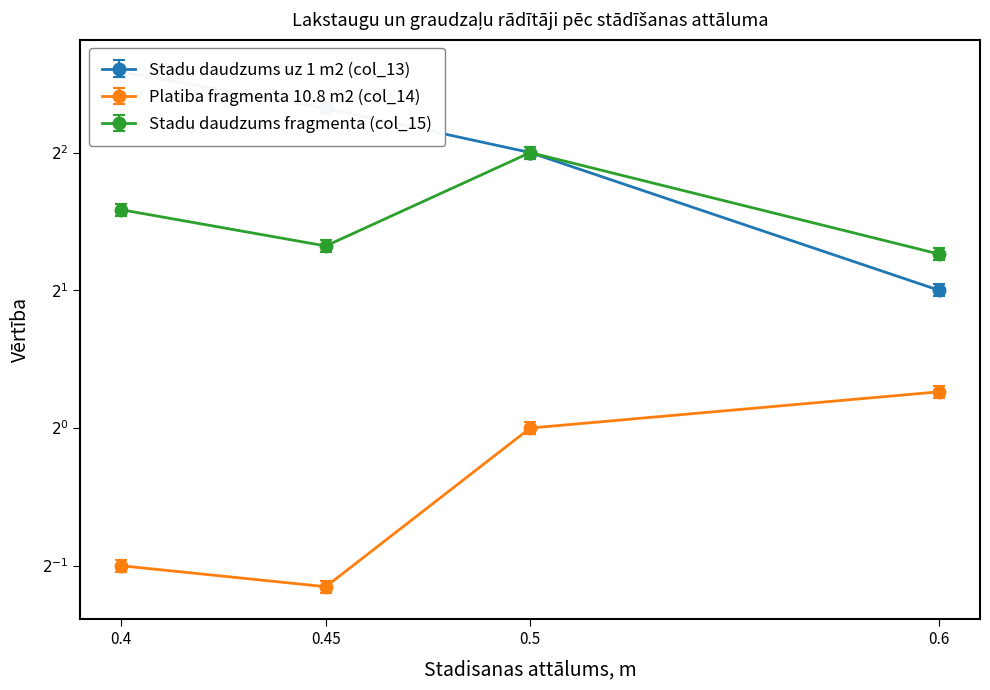

What is the difference between the Stadu daudzums fragmenta (col_15) values at 0.6 and 0.45?

0.1